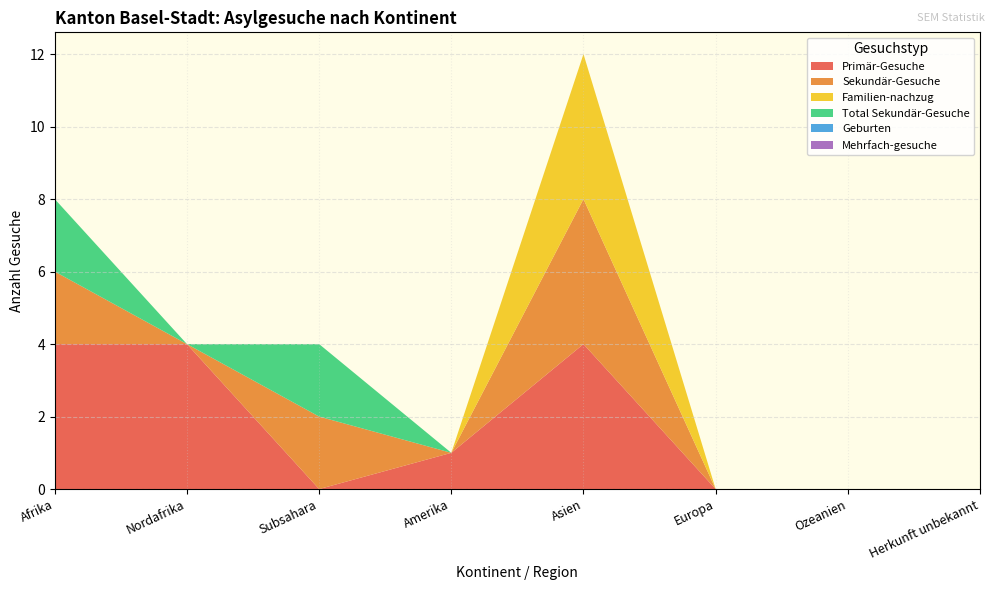

Reading right to left, list all the values displayed in this chart.

Primär-Gesuche: 0	0	0	4	1	0	4	4
Sekundär-Gesuche: 0	0	0	4	0	2	0	2
Familien-nachzug: 0	0	0	4	0	0	0	0
Total Sekundär-Gesuche: 0	0	0	0	0	2	0	2
Geburten: 0	0	0	0	0	0	0	0
Mehrfach-gesuche: 0	0	0	0	0	0	0	0